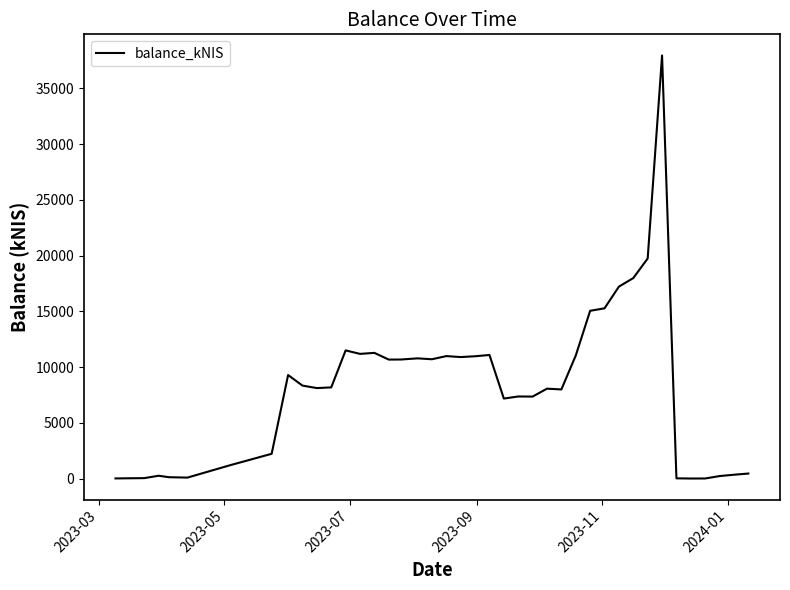

What is the greatest value displayed?

37961.3